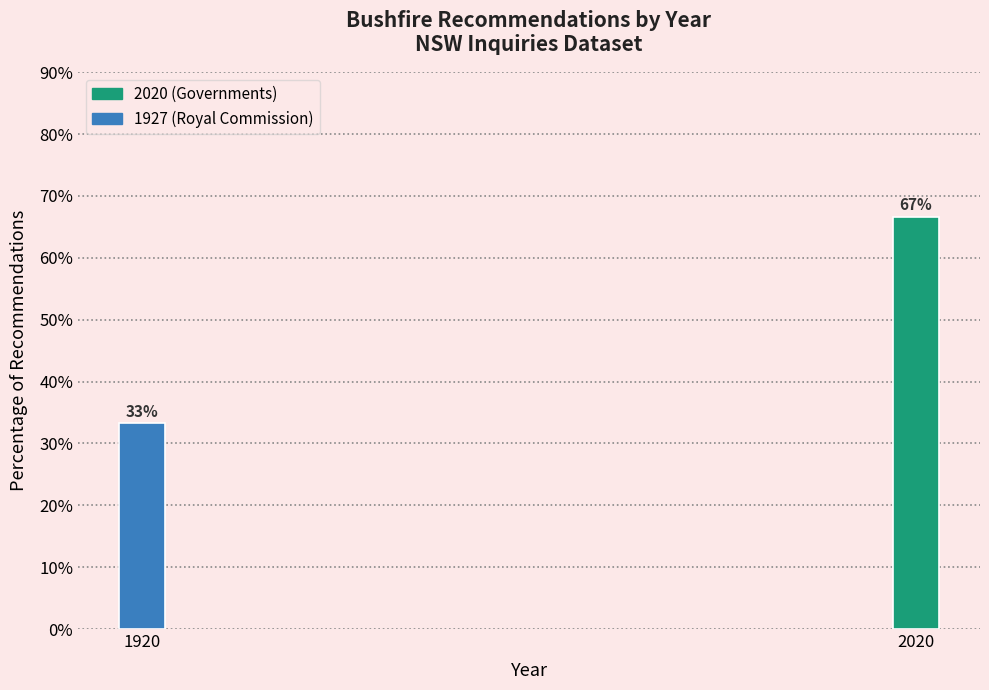

The chart shows a value of 66.7 at 2020. True or false?

True